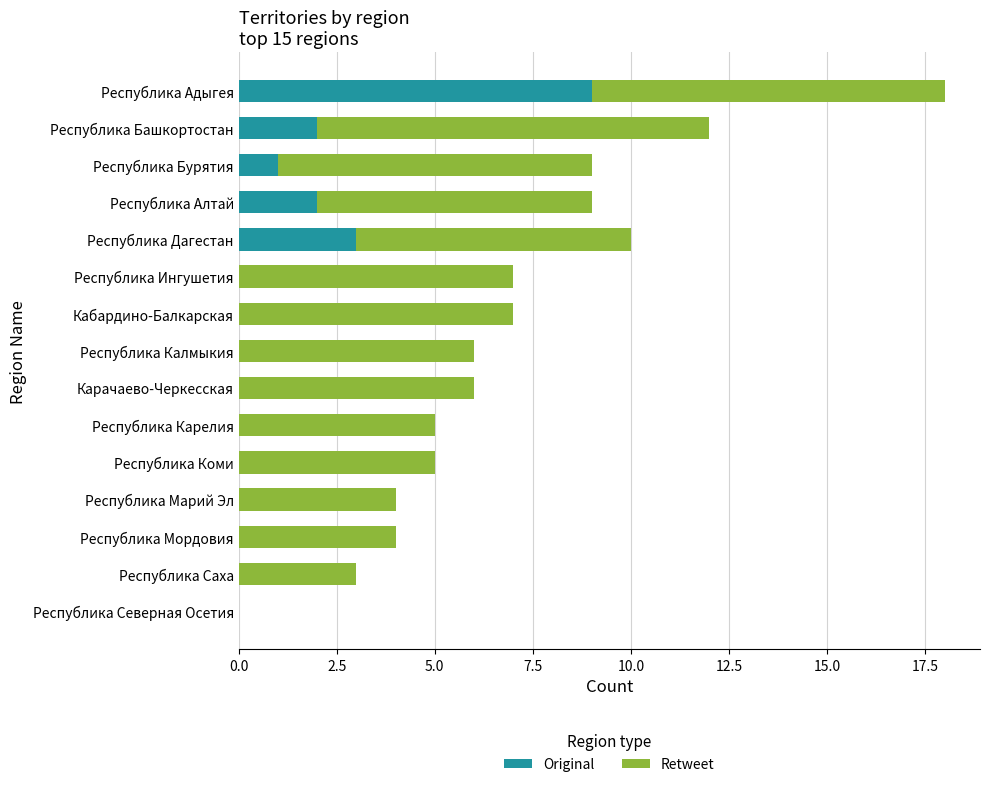

What is the total value across all series at Республика Марий Эл?

4